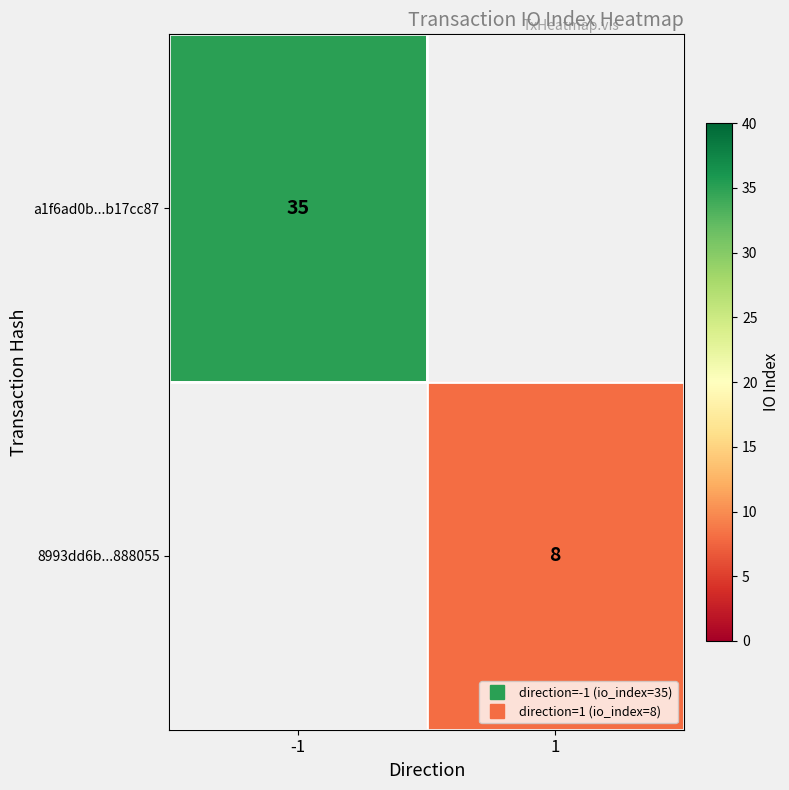

Which has a higher value, 1 or -1?

-1